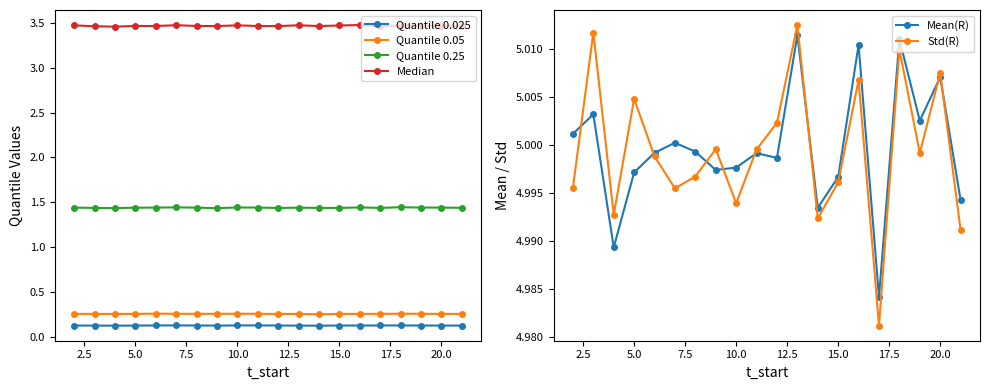

The value of Std(R) at 10.0 is 6.8. True or false?

False